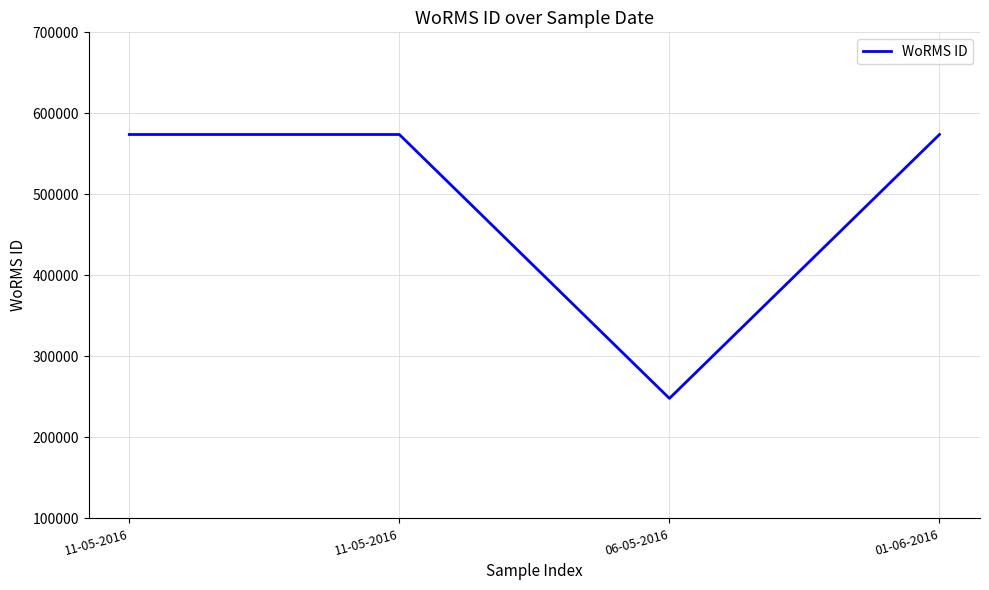

What is the label of the 1st point from the right?

01-06-2016